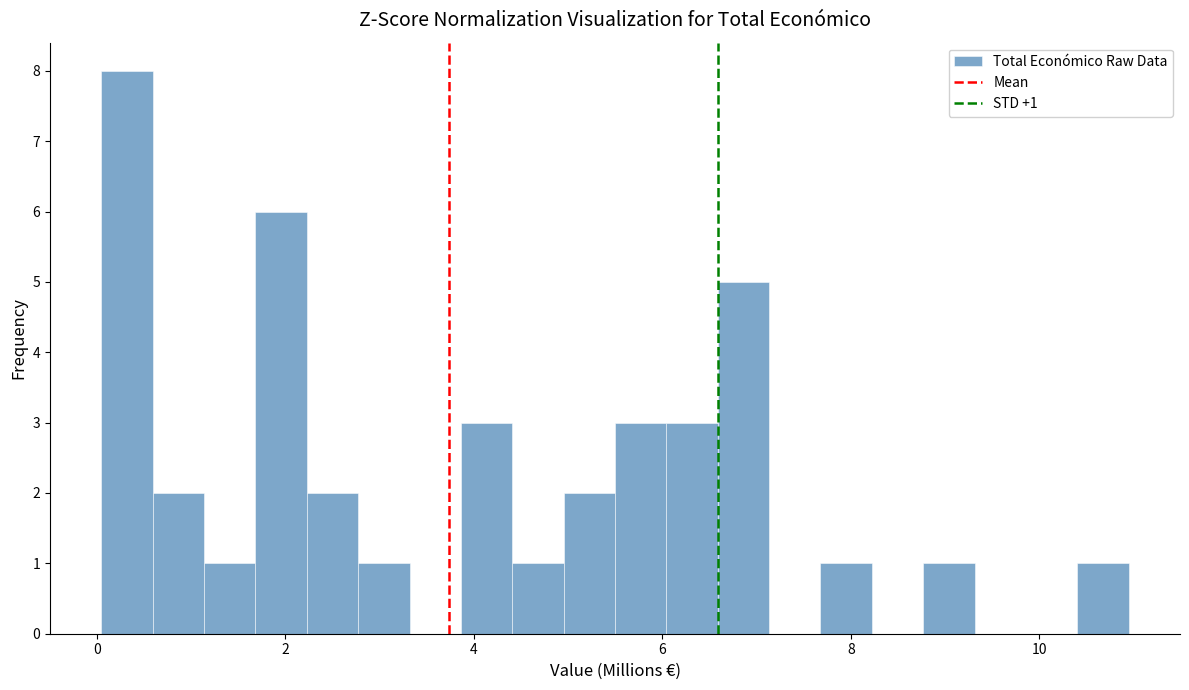

Read against the x-axis, roughly where is the centre of the tallest bar?

0.4